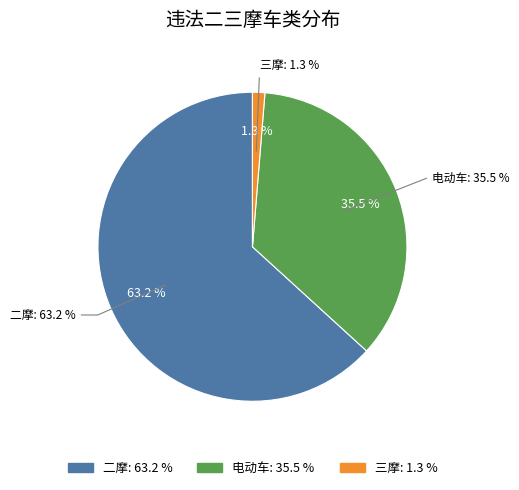

What portion of the pie excludes 二摩?

36.8%